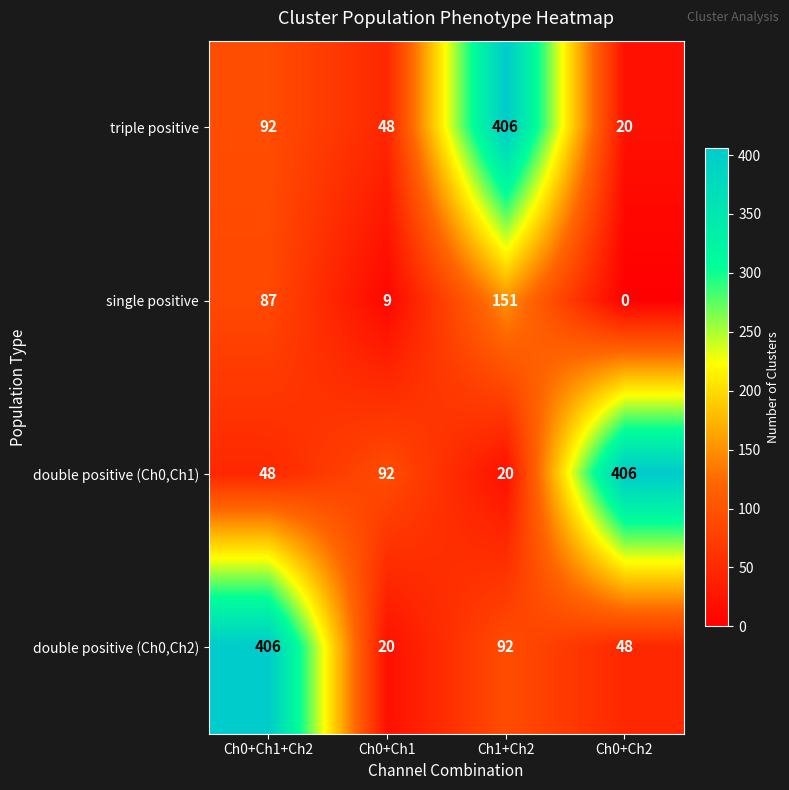

What is the difference between the highest and lowest values at Ch0+Ch1+Ch2?

358